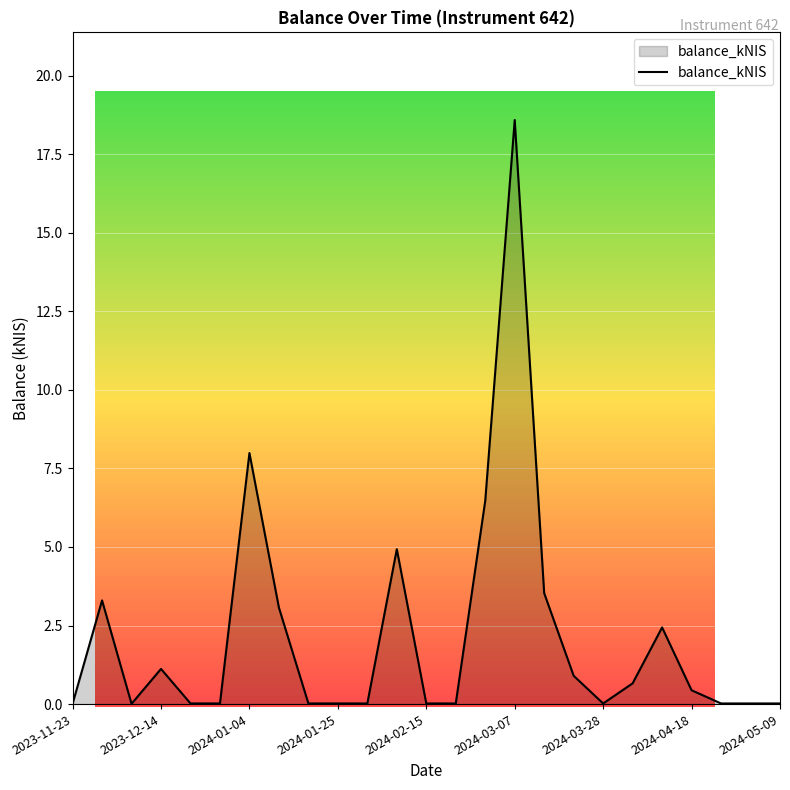

What is the difference between the maximum and minimum values?

18.6